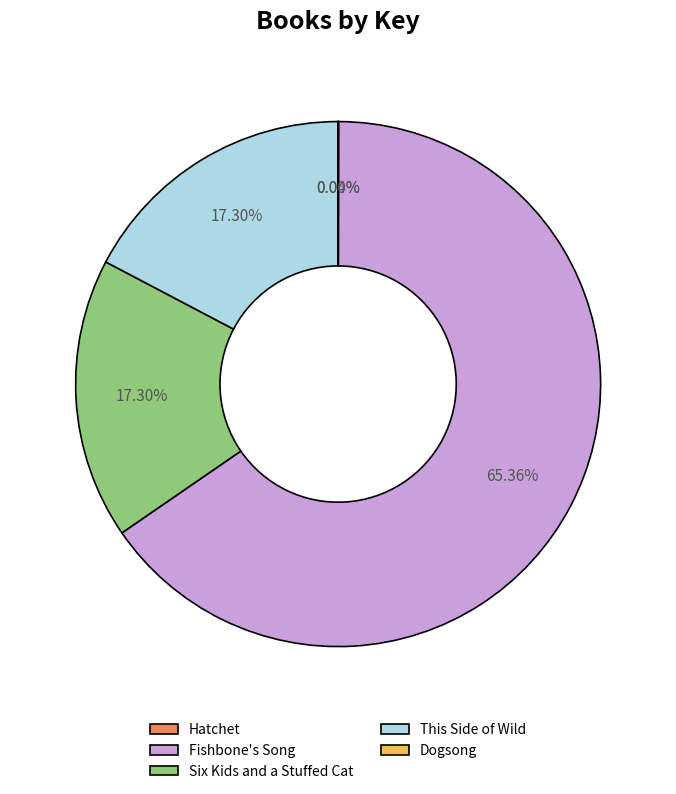

Is it true that Fishbone's Song is 65% of the pie?

True